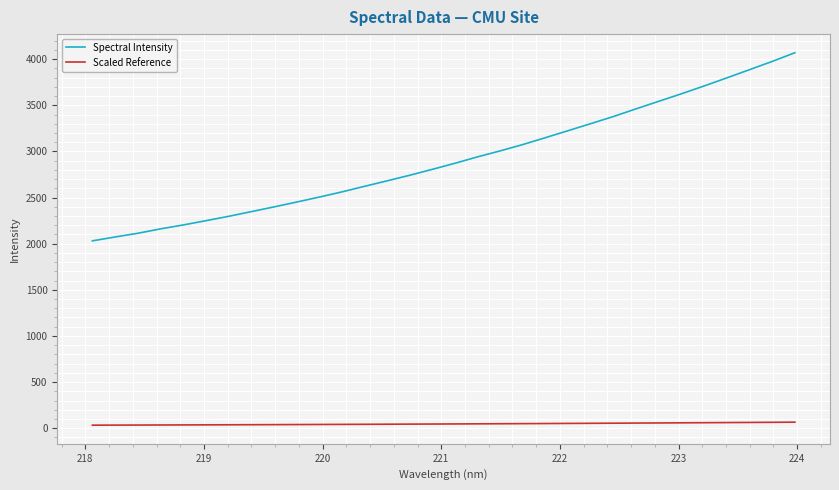

Which series has the widest spread of values?

Spectral Intensity